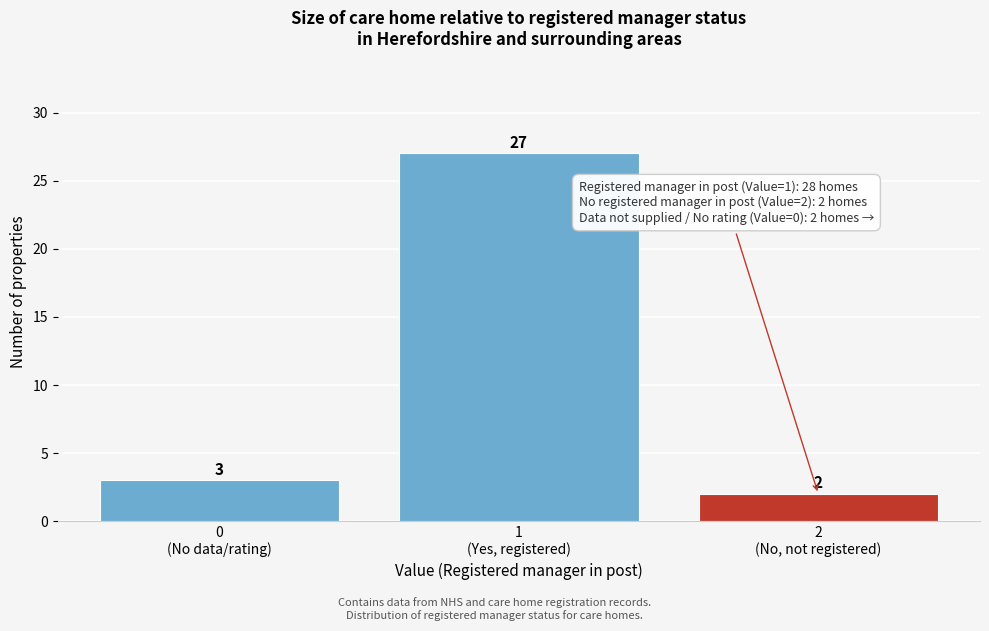

Reading left to right, transcribe all the data shown in this chart.

3	27	2